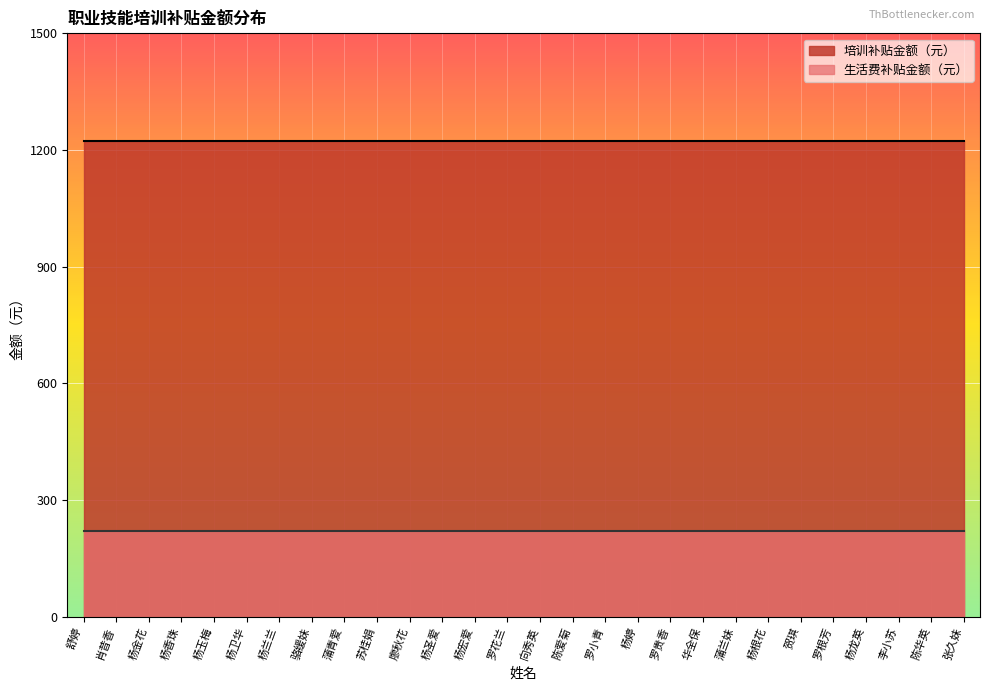

True or false: 生活费补贴金额（元） has more than 2 points higher than both neighbors.

False